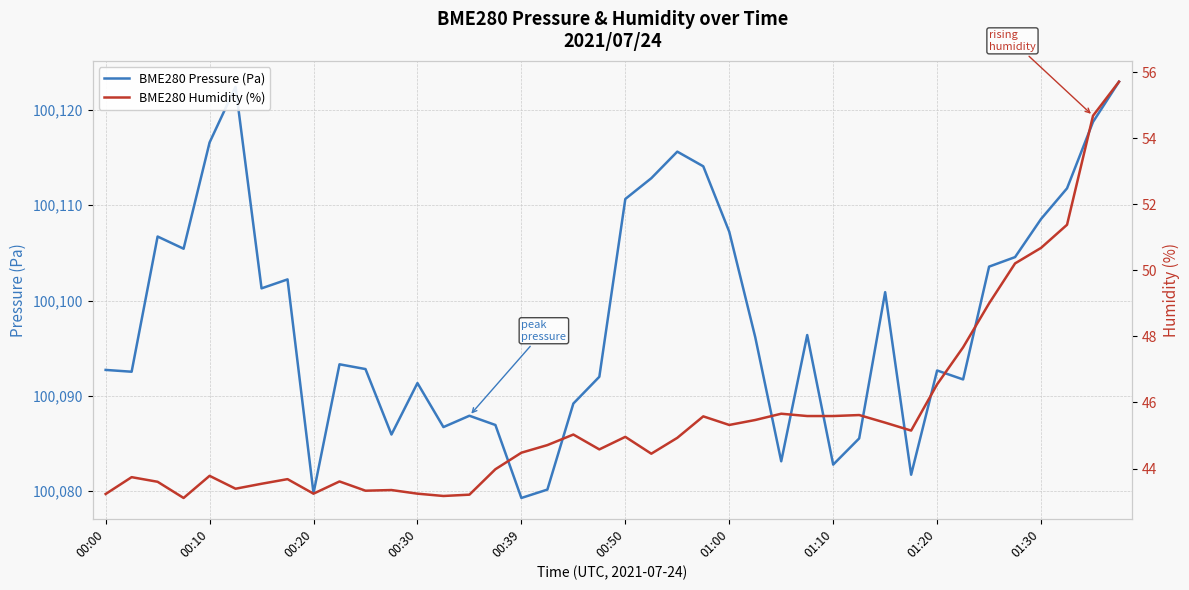

How many lines are shown in the chart?

2